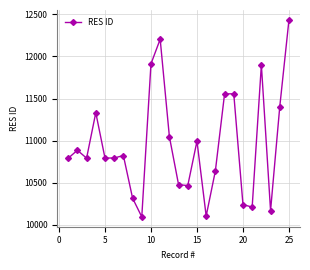

What is the smallest value displayed?

10095